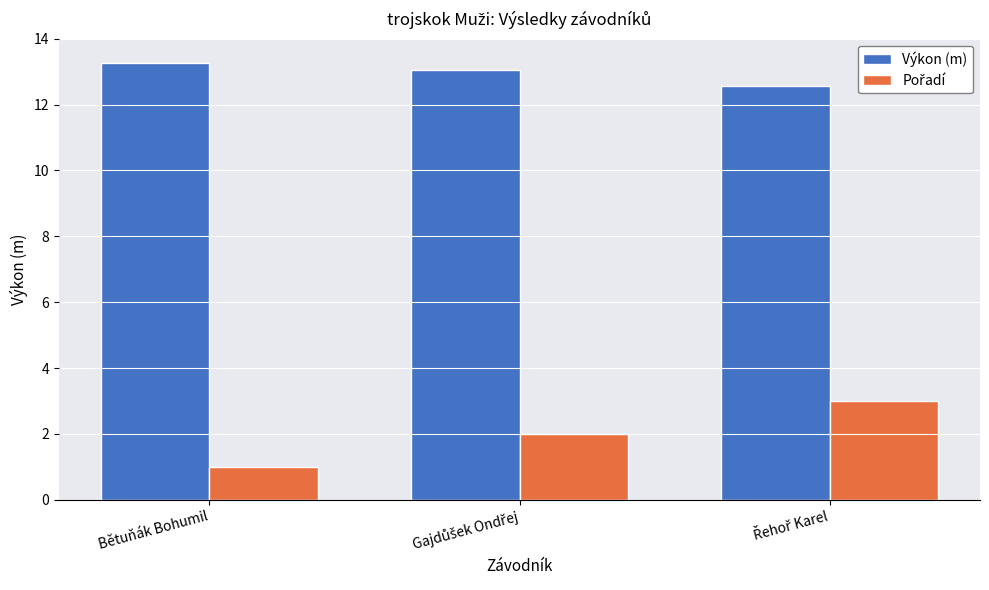

At how many categories does at least one series exceed 4?

3